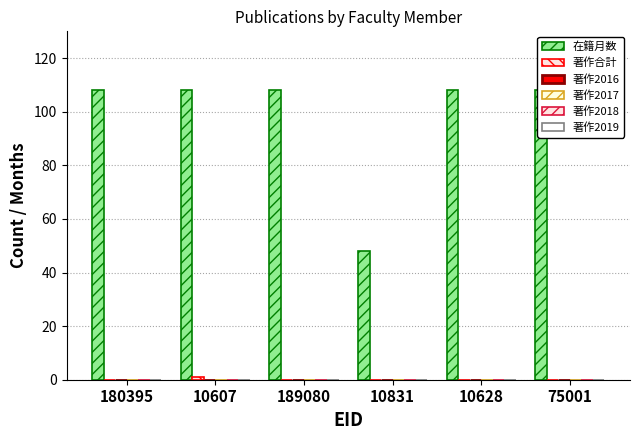

What is the maximum value shown in the chart?

108